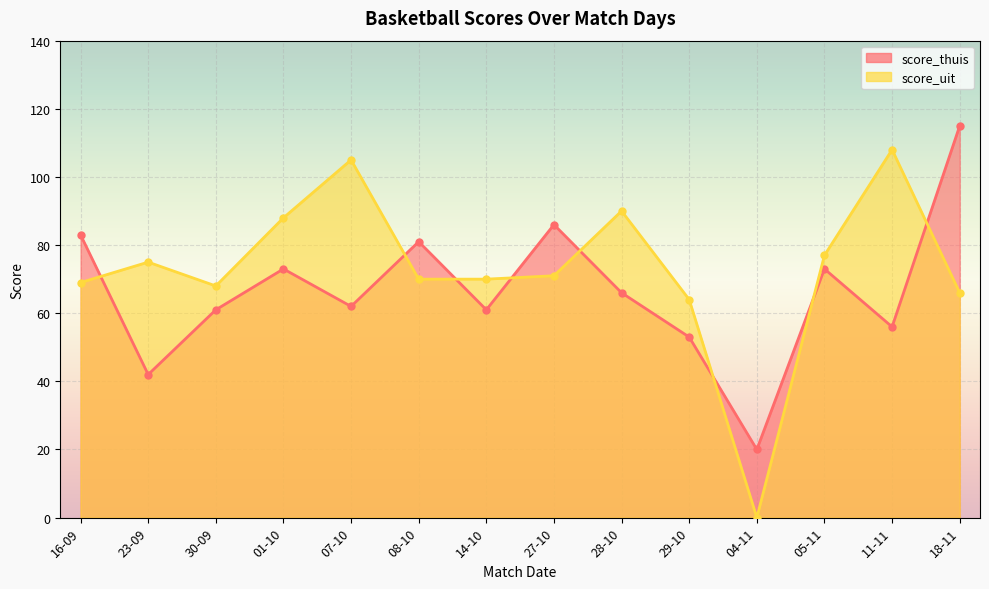

Which category has the lowest value in the score_thuis series?

04-11